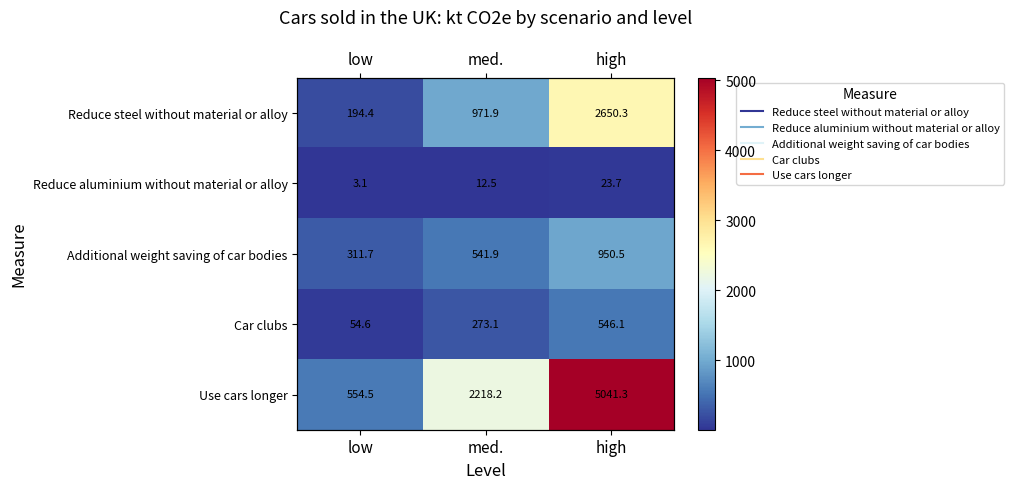

Which series has the largest total across all categories?

Use cars longer